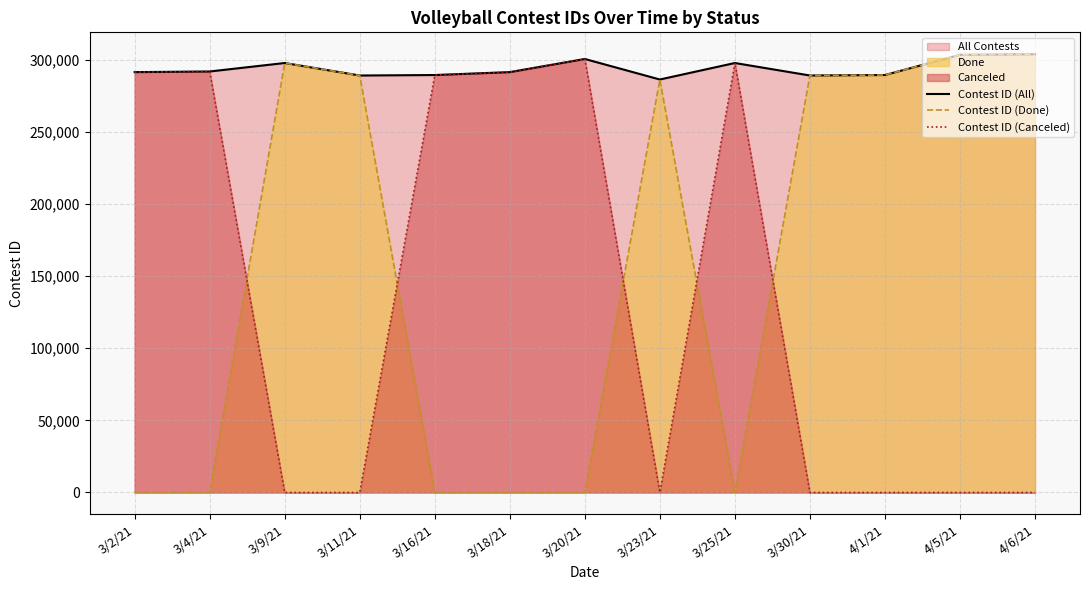

Where is the first local maximum for Contest ID (Done)?

3/9/21